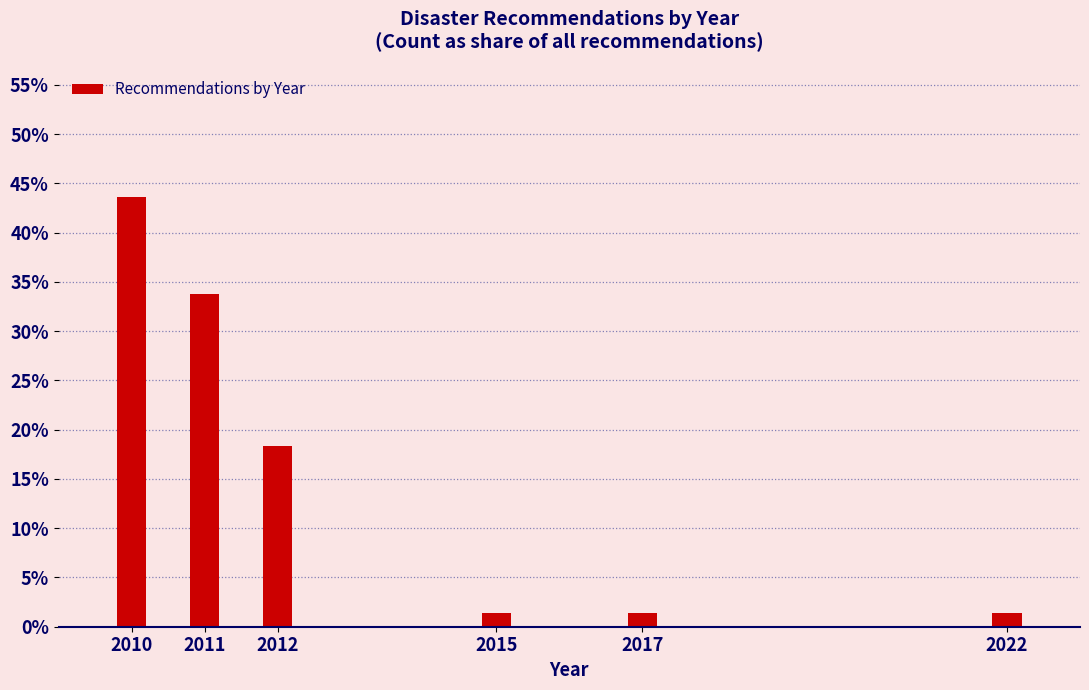

Are the bars horizontal?

No